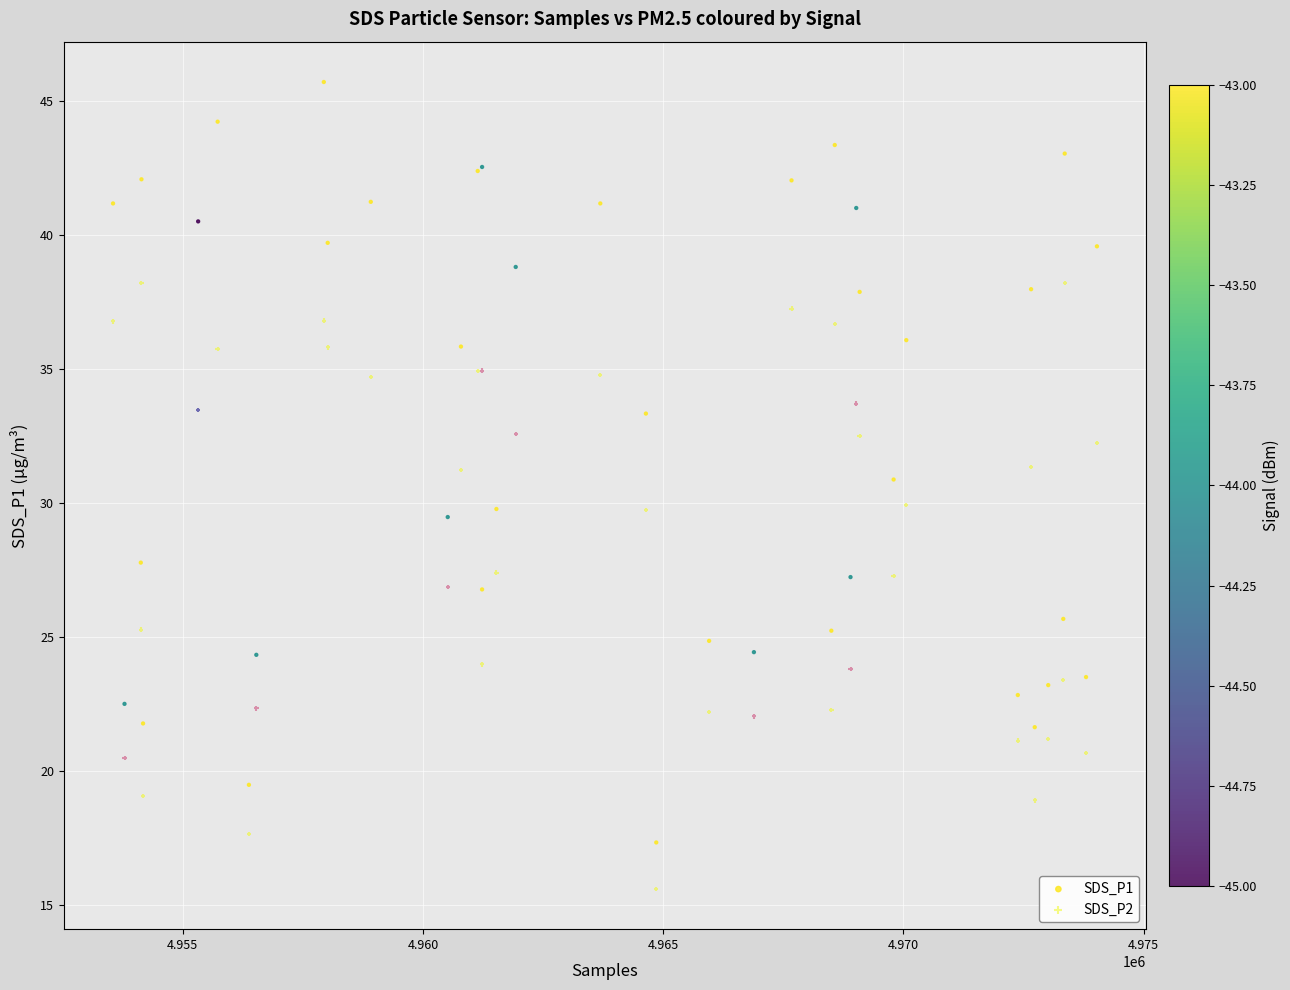

Which series contains the highest Y value?

SDS_P1